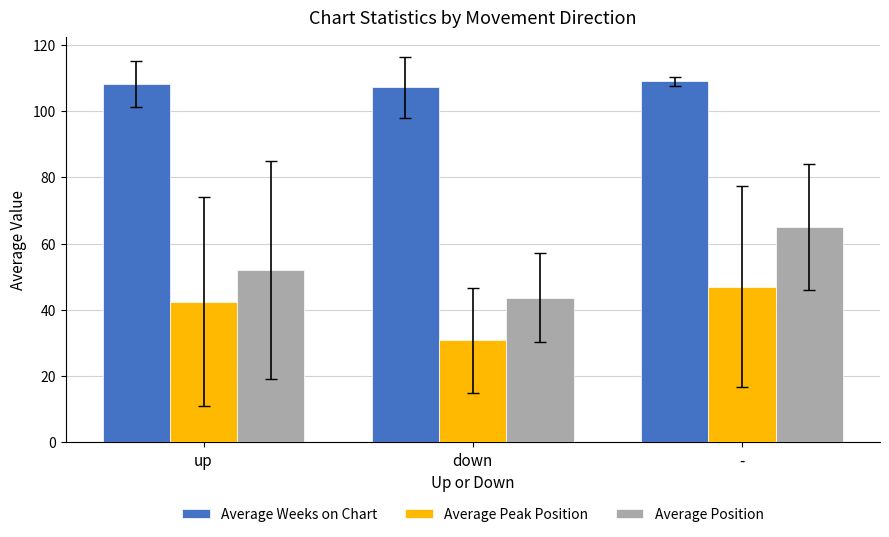

Is the value of Average Position at up greater than the value of Average Weeks on Chart at down?

No